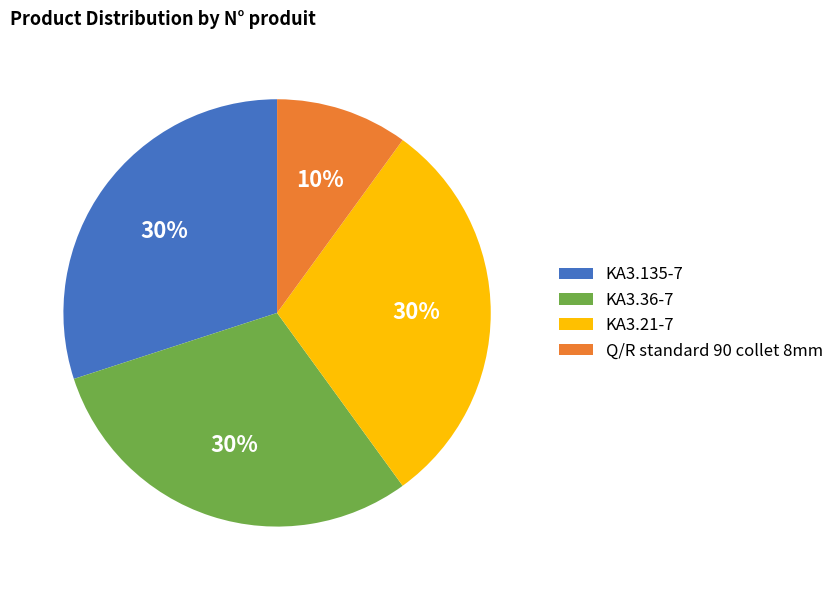

What is the smallest slice in the pie chart?

Q/R standard 90 collet 8mm